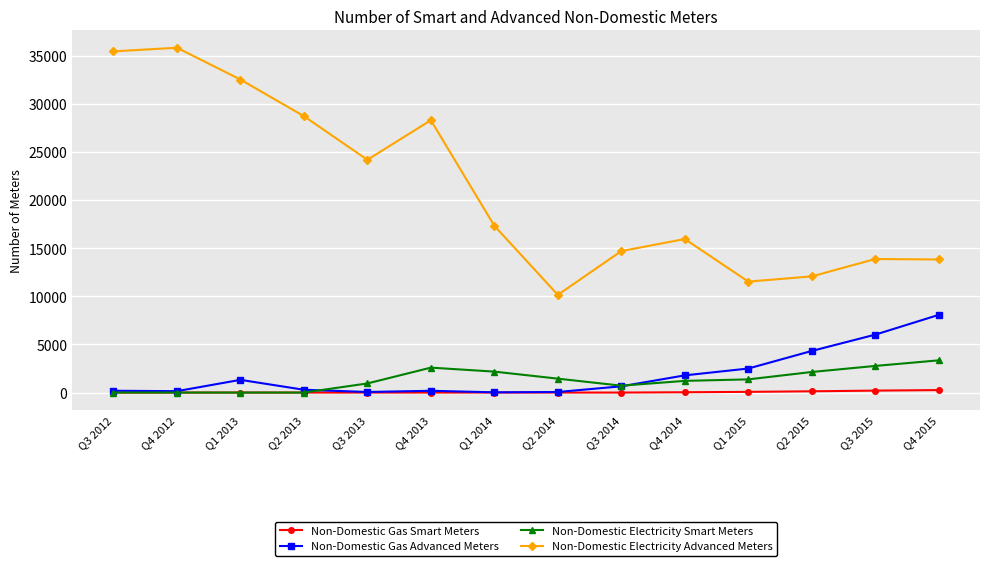

List the series in order of their peak value, highest first.

Non-Domestic Electricity Advanced Meters, Non-Domestic Gas Advanced Meters, Non-Domestic Electricity Smart Meters, Non-Domestic Gas Smart Meters